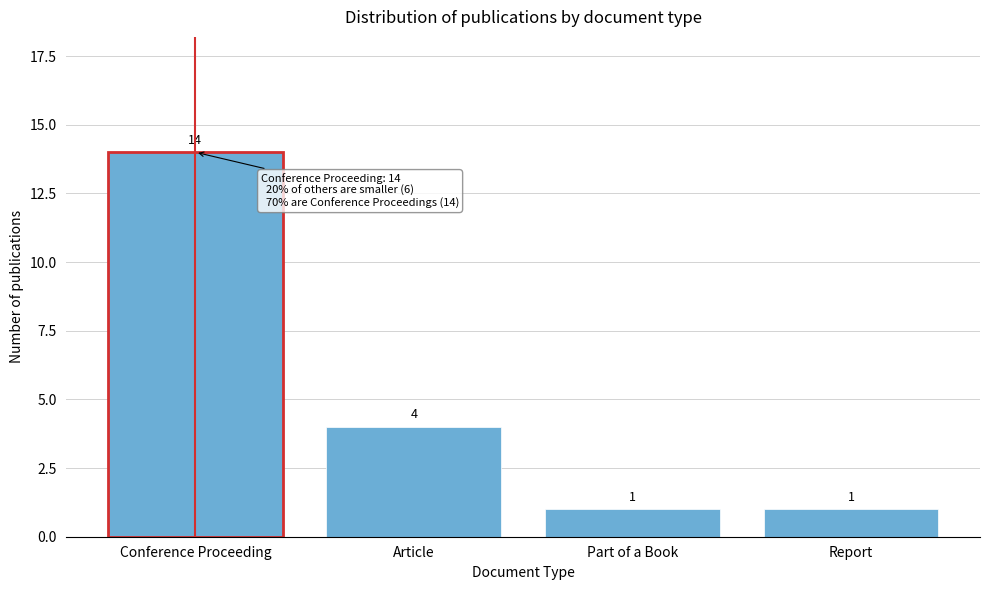

Reading right to left, transcribe all the data shown in this chart.

1	1	4	14